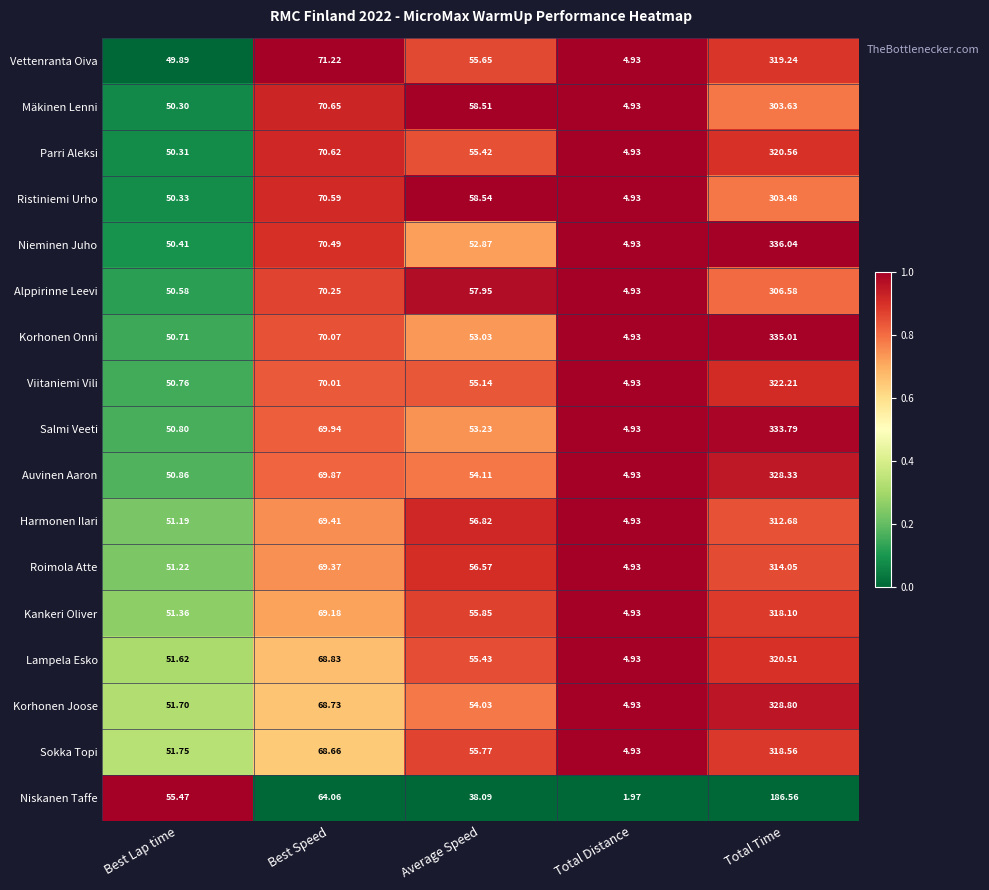

Which series has the largest range (max minus min)?

Nieminen Juho